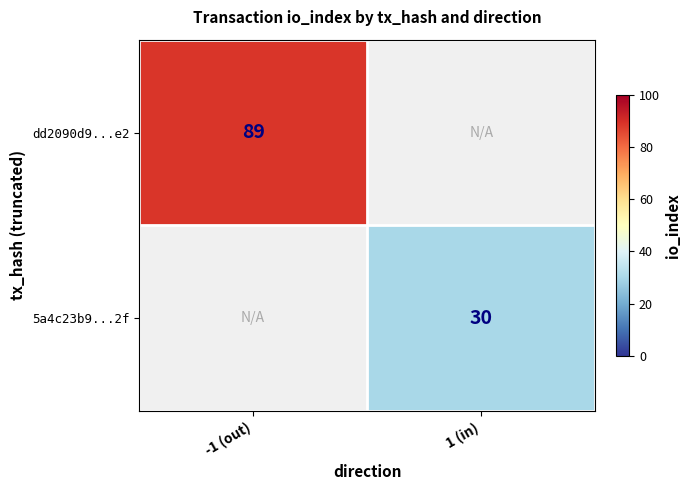

Is the value of dd2090d9...e2 at -1 (out) greater than the value of 5a4c23b9...2f at 1 (in)?

Yes